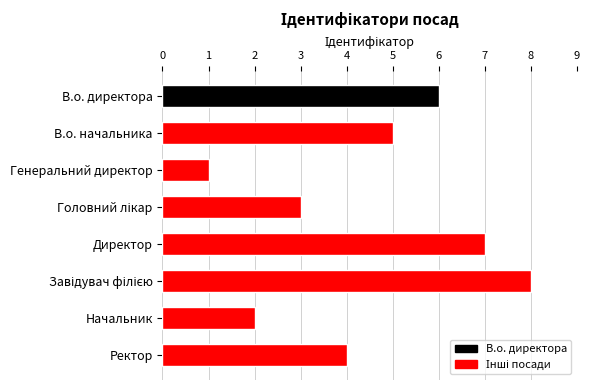

Which has a higher value, В.о. начальника or Начальник?

В.о. начальника